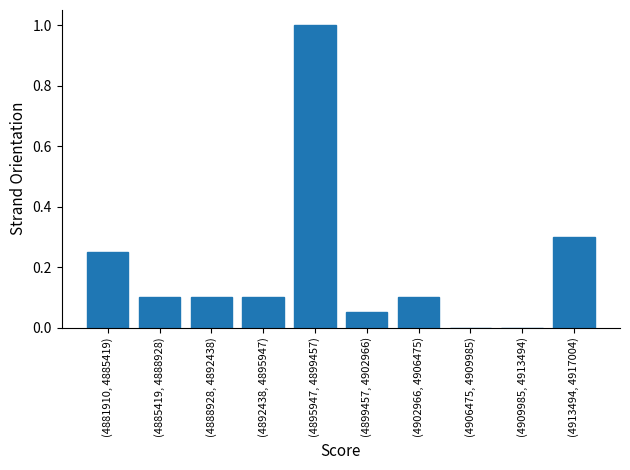

What is the change in value from (4895947, 4899457) to (4902966, 4906475)?

-0.9